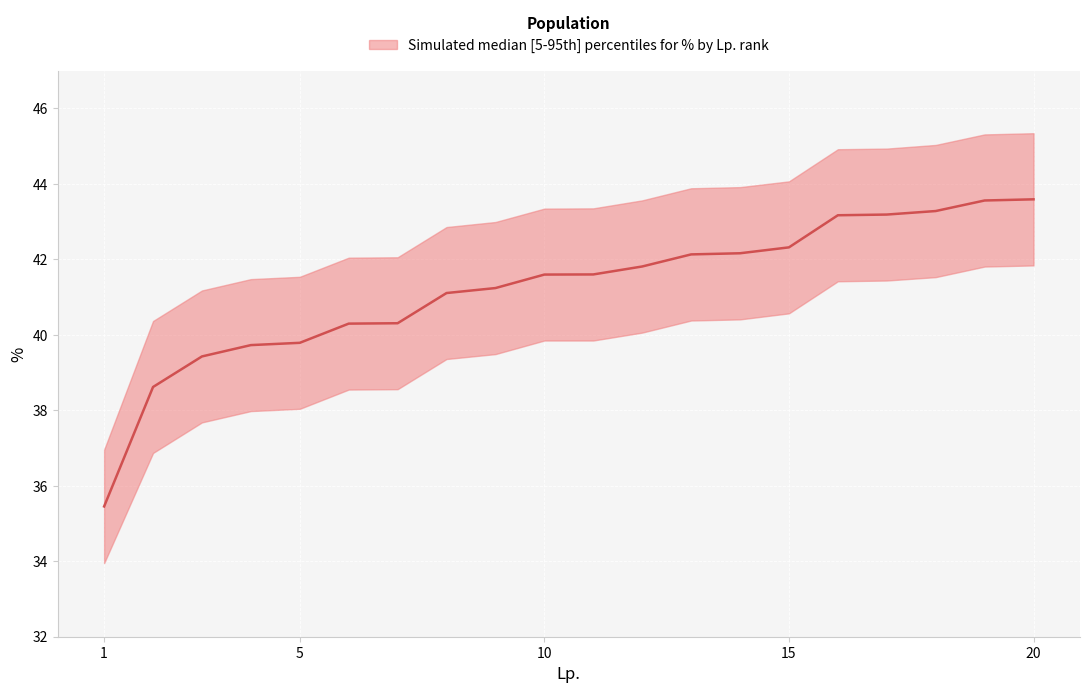

True or false: upper and median cross at least once.

False